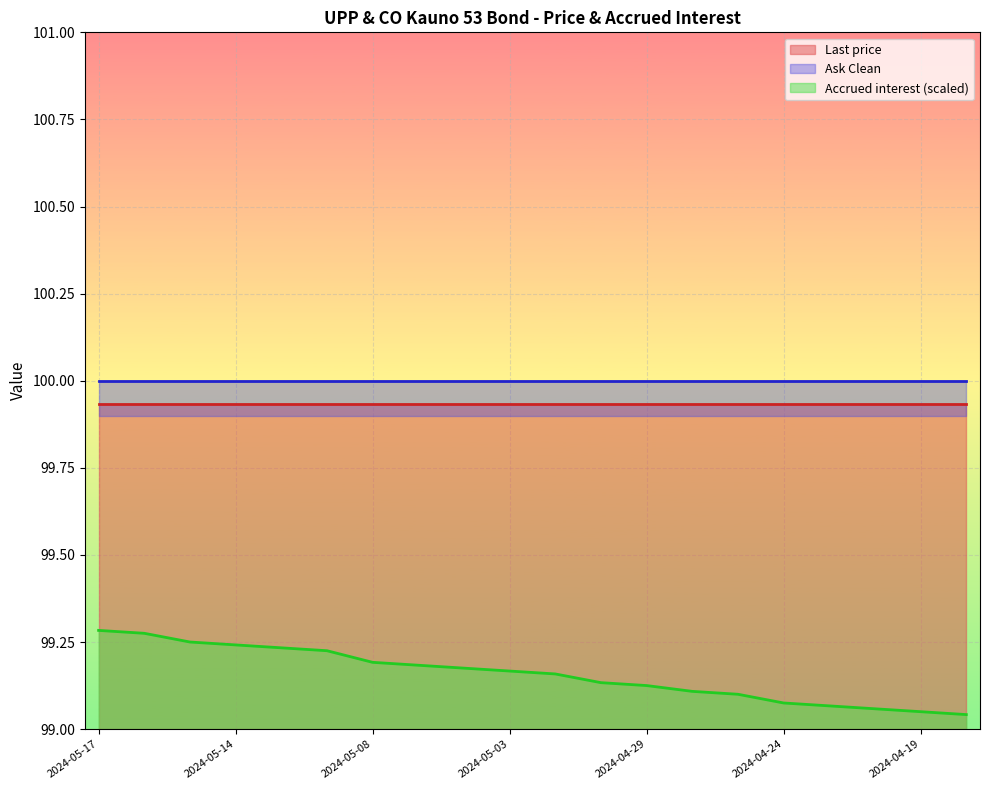

Which series has the widest spread of values?

Accrued interest